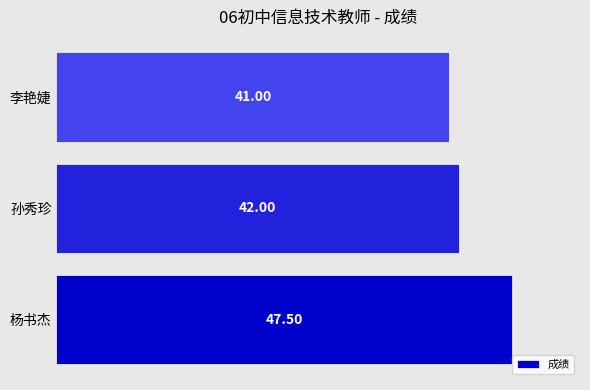

Where is the data nearest to the value 44?

孙秀珍